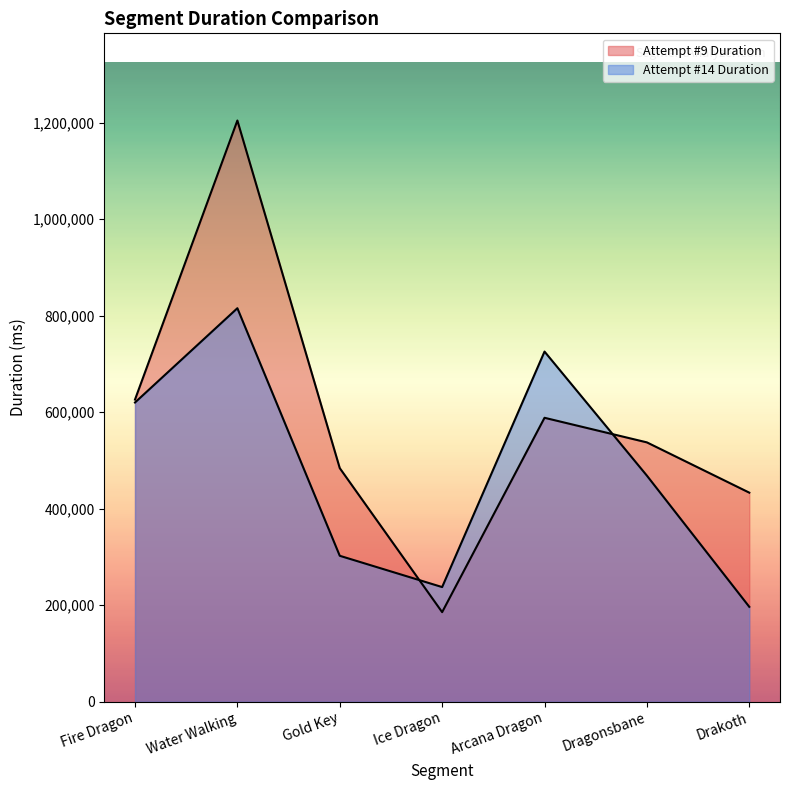

Reading left to right, what are all the values shown in this chart?

Attempt #9 Duration: Fire Dragon=626075	Water Walking=1204323	Gold Key=484036	Ice Dragon=185603	Arcana Dragon=588353	Dragonsbane=537396	Drakoth=433231
Attempt #14 Duration: Fire Dragon=620007	Water Walking=815389	Gold Key=302406	Ice Dragon=237591	Arcana Dragon=725555	Dragonsbane=468446	Drakoth=196658